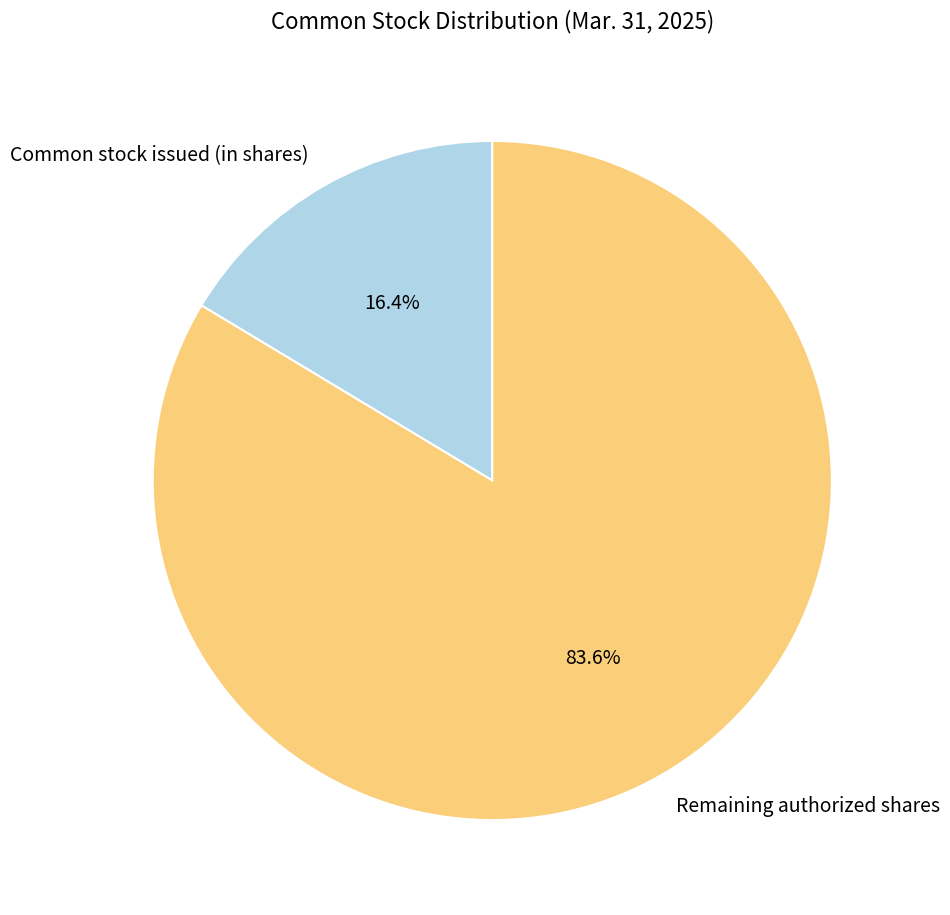

How many segments does this pie chart have?

2